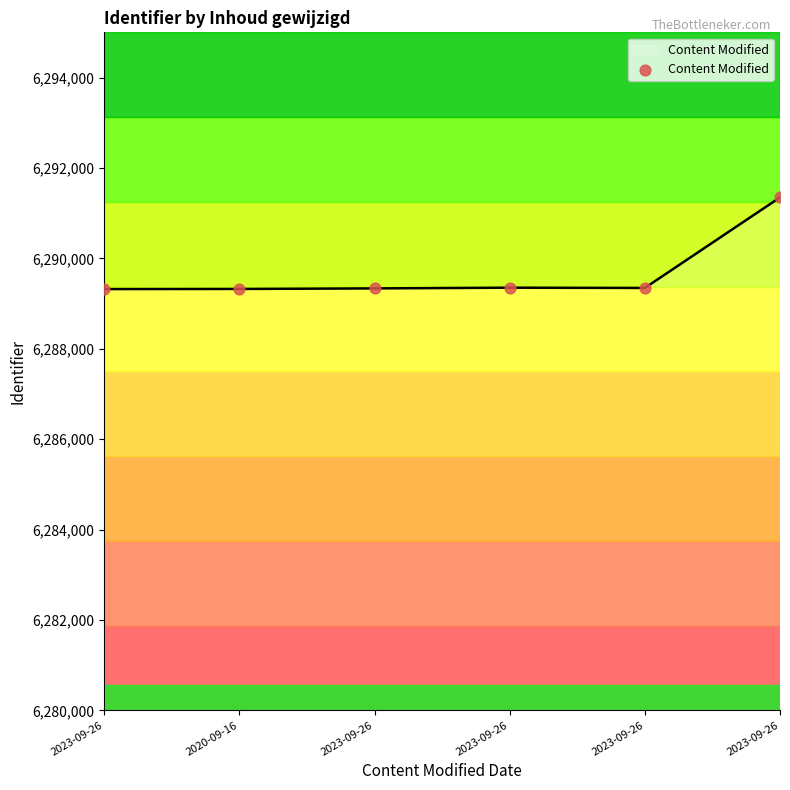

What is the ratio of the value at 2020-09-16 to the value at 2023-09-26?

1.0